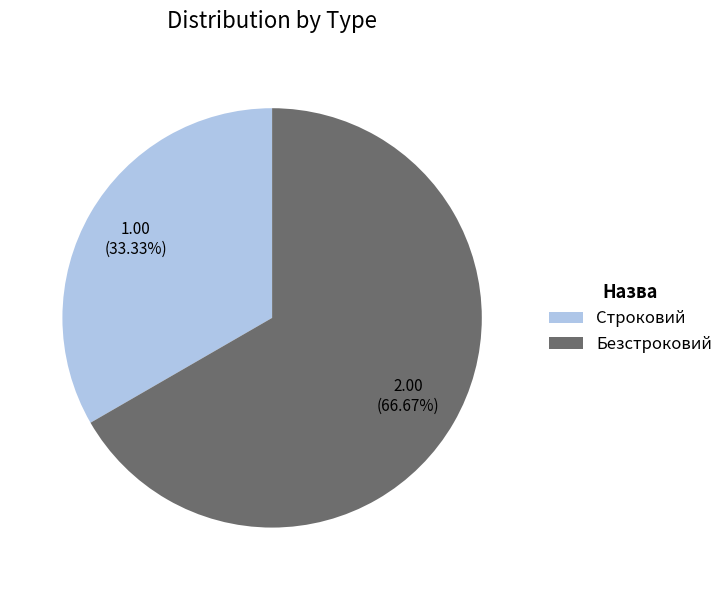

Rank the categories by value from highest to lowest.

Безстроковий, Строковий